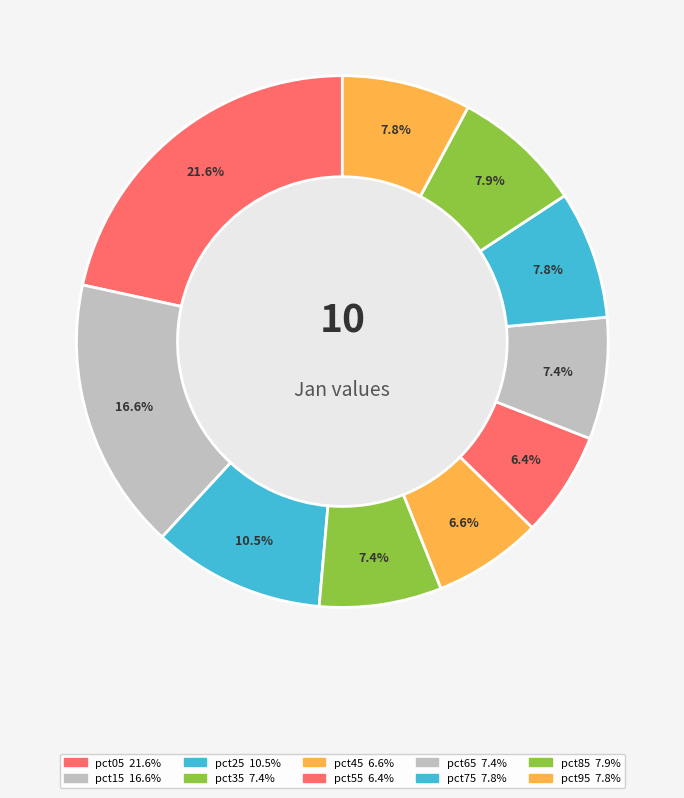

Which slice is the smallest?

pct55